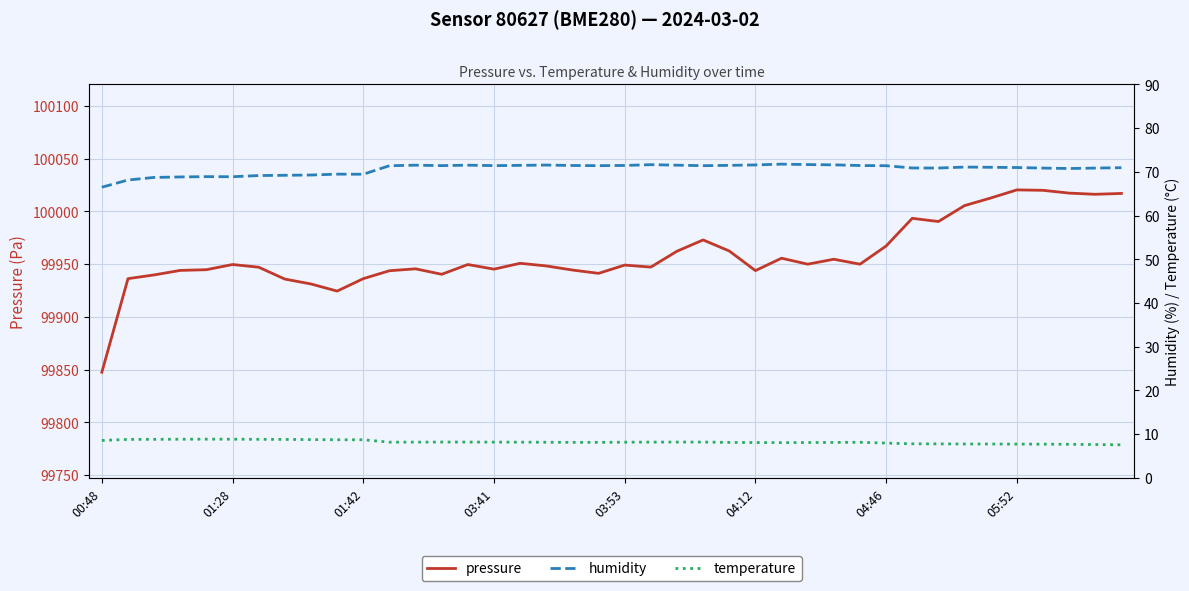

Which series has the largest total across all categories?

pressure